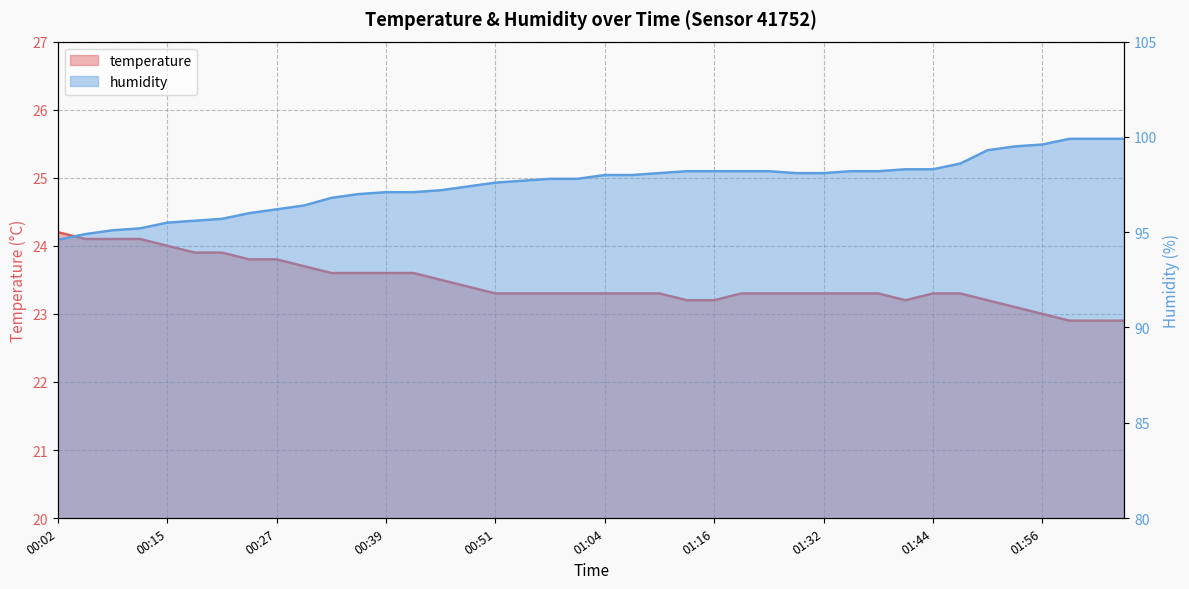

Reading left to right, transcribe all the data shown in this chart.

temperature: 24.2	24.1	24.1	24.1	24.0	23.9	23.9	23.8	23.8	23.7	23.6	23.6	23.6	23.6	23.5	23.4	23.3	23.3	23.3	23.3	23.3	23.3	23.3	23.2	23.2	23.3	23.3	23.3	23.3	23.3	23.3	23.2	23.3	23.3	23.2	23.1	23.0	22.9	22.9	22.9
humidity: 94.6	94.9	95.1	95.2	95.5	95.6	95.7	96.0	96.2	96.4	96.8	97.0	97.1	97.1	97.2	97.4	97.6	97.7	97.8	97.8	98.0	98.0	98.1	98.2	98.2	98.2	98.2	98.1	98.1	98.2	98.2	98.3	98.3	98.6	99.3	99.5	99.6	99.9	99.9	99.9